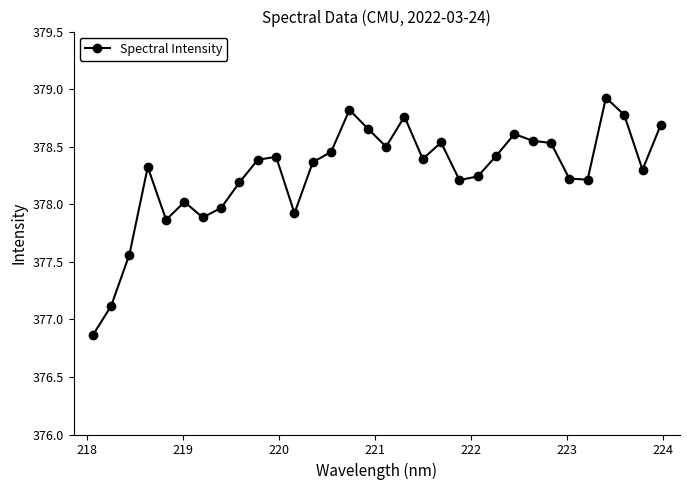

What is the value of the 6th point from the left?

378.0